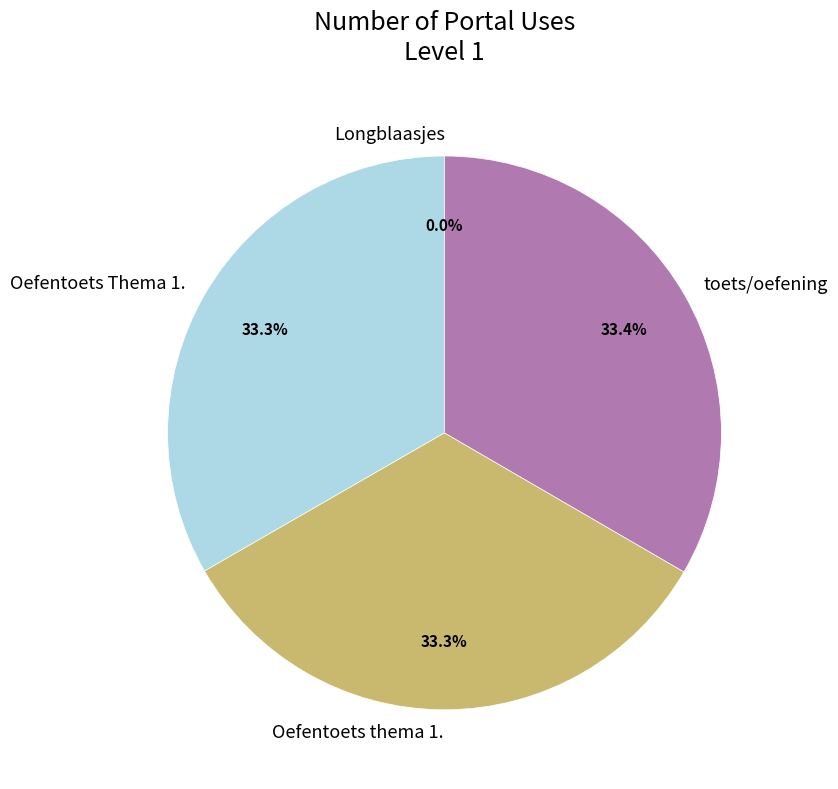

Approximately how many times larger is the value at Oefentoets thema 1. compared to Oefentoets Thema 1.?

1.0